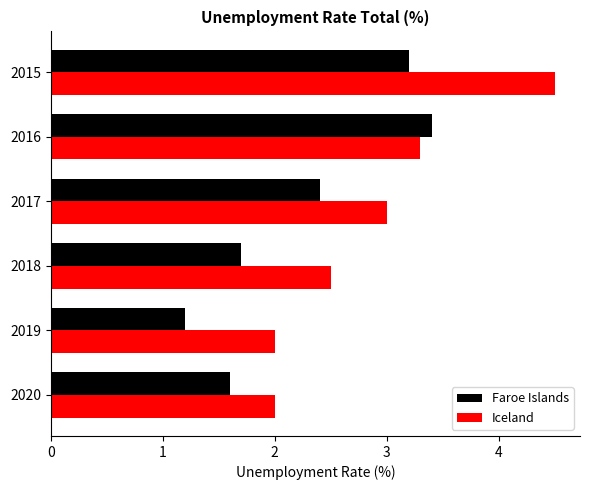

Which series has the largest total across all categories?

Iceland